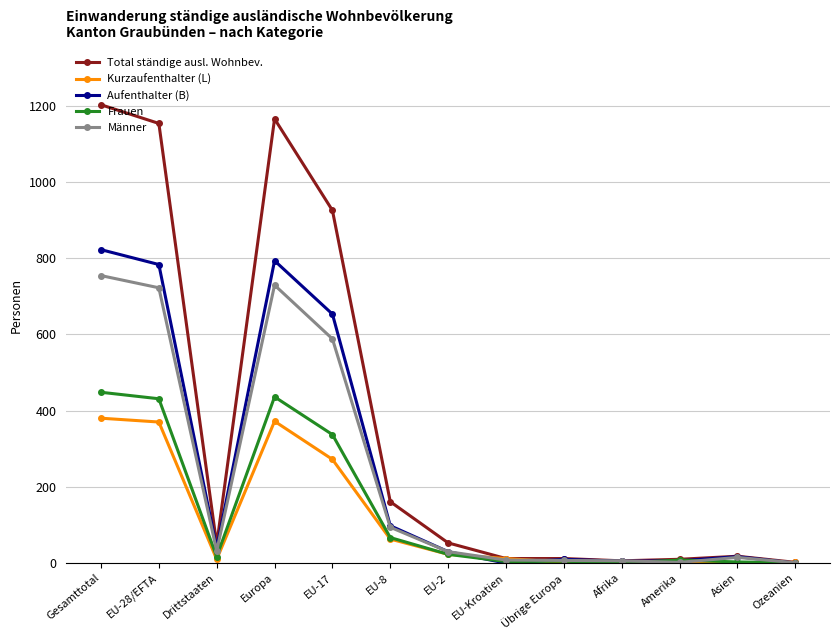

The value of Kurzaufenthalter (L) at EU-17 is 469. True or false?

False